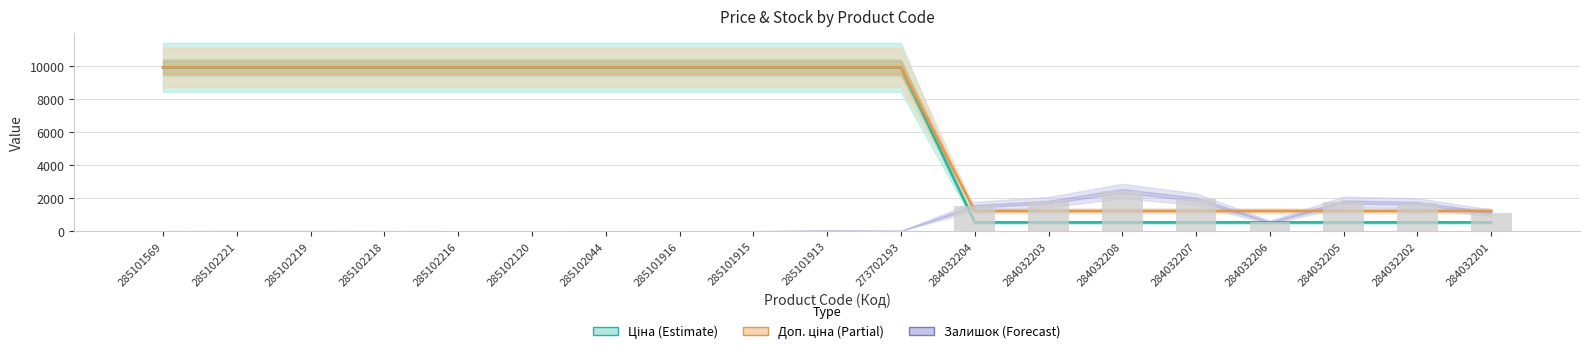

What is the sum of all Доп. ціна values?

118810.7